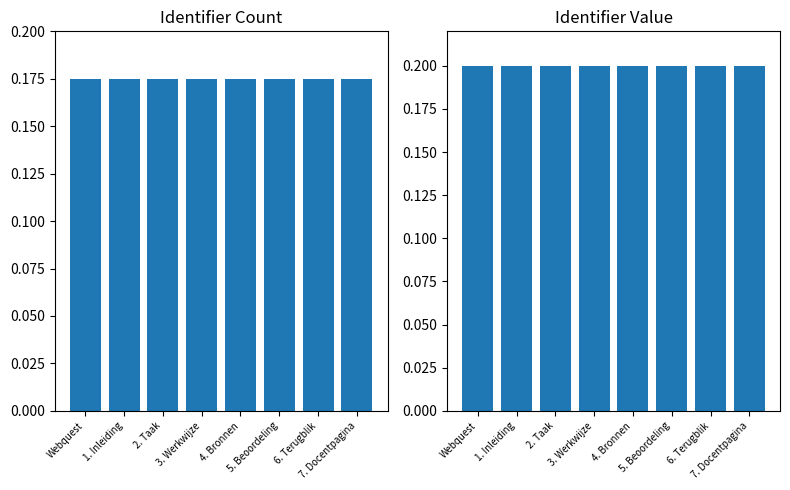

What is the sum of the values at 5. Beoordeling and 3. Werkwijze?

0.4